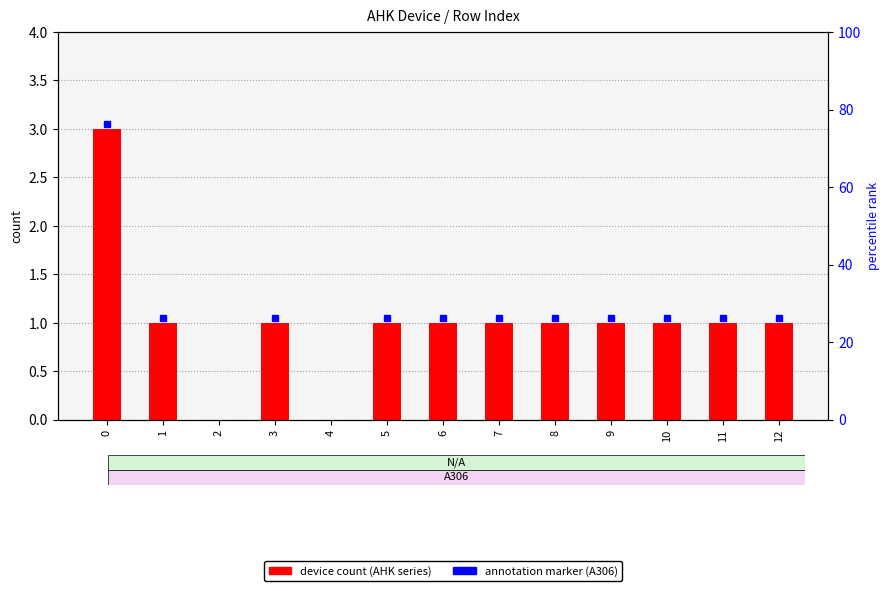

Which series has the largest range (max minus min)?

AHK3650